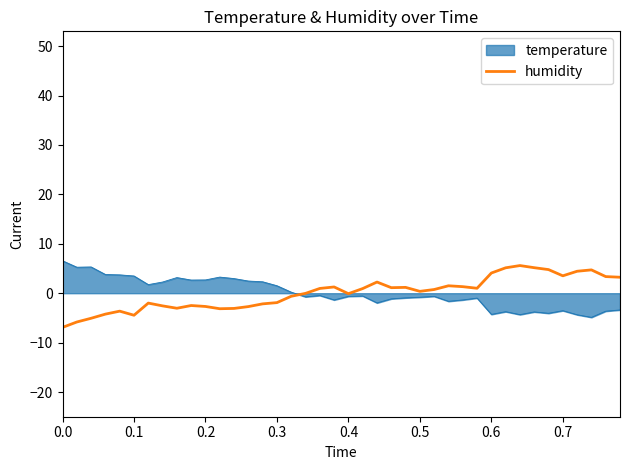

What is the maximum value for humidity?

5.6